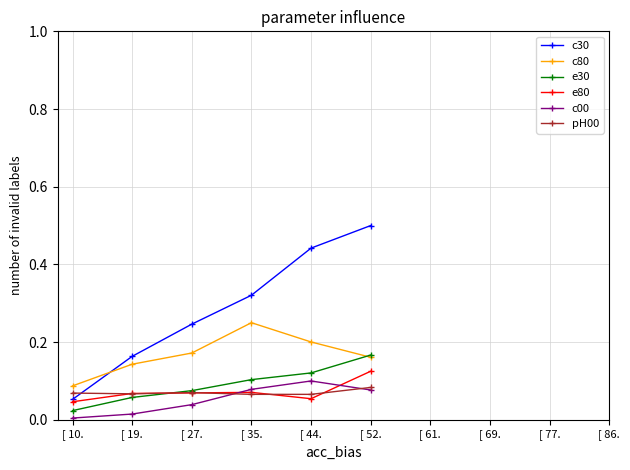

How many intersections are there between c80 and e30?

1